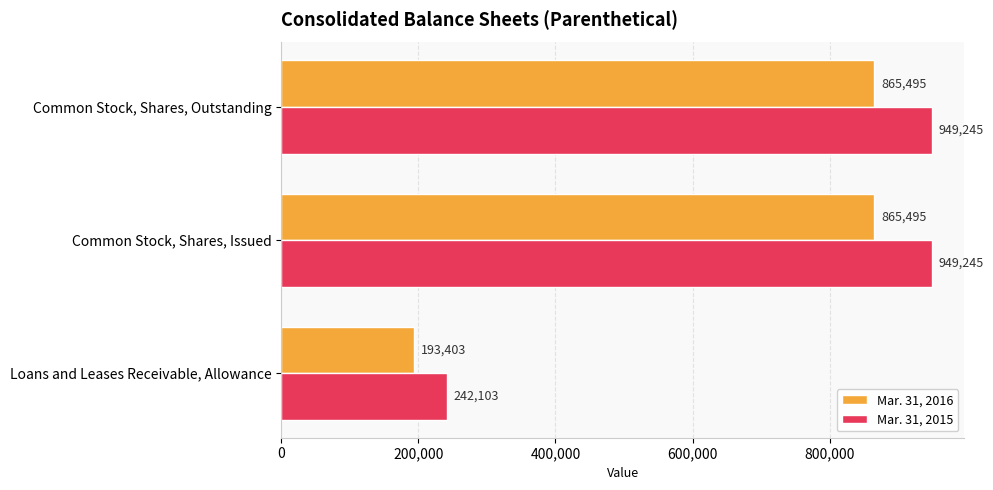

At how many categories does at least one series exceed 329222?

2